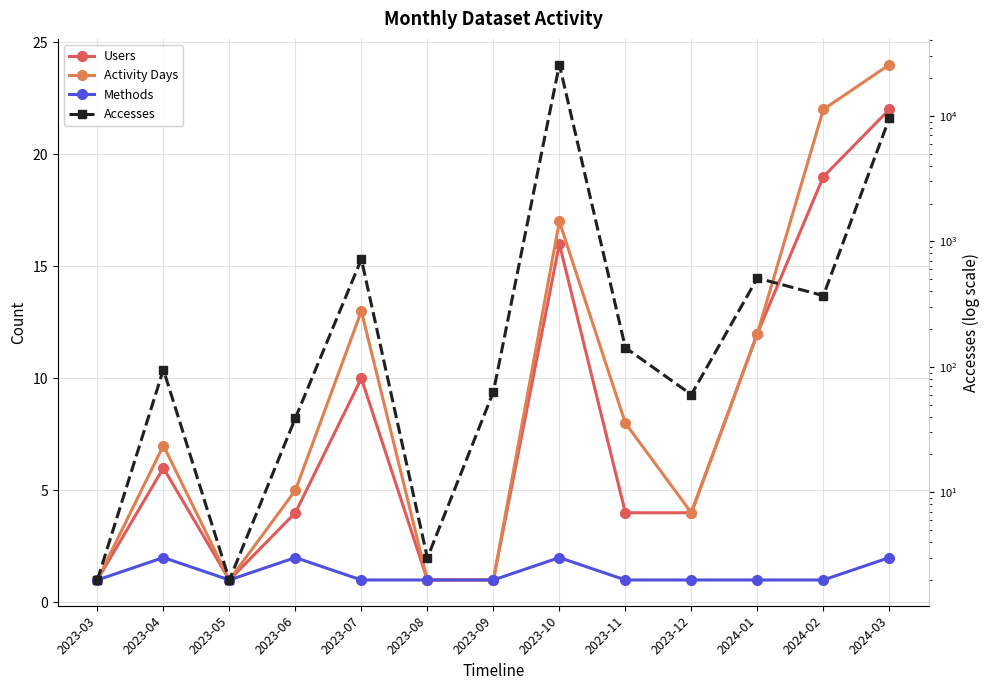

The Methods series shows 1 at 2024-01. True or false?

True